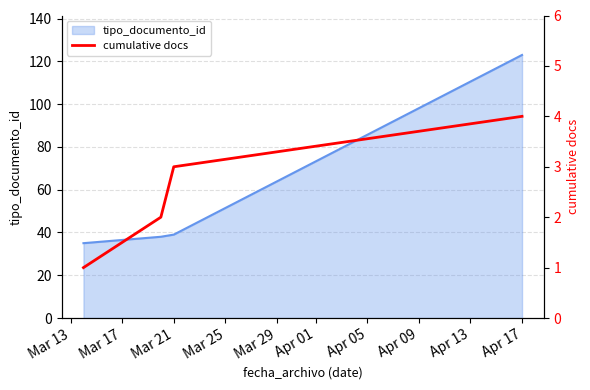

True or false: tipo_documento_id has a value of 123 at Apr 17.

True